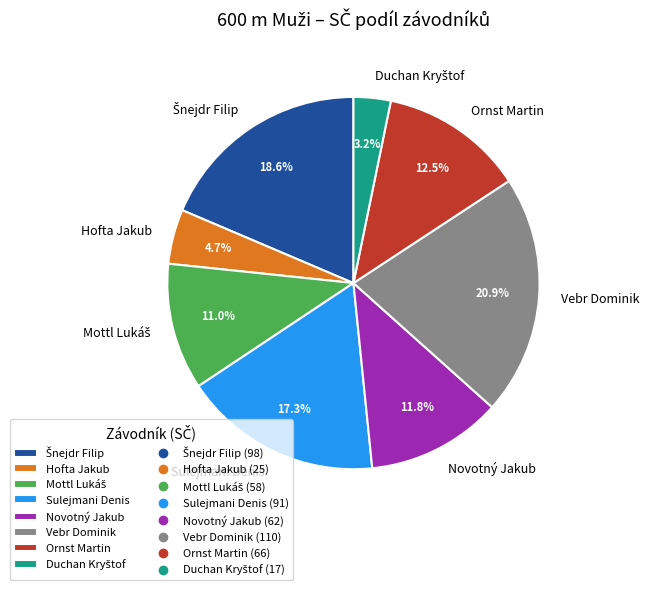

To the nearest percent, what percentage of the pie is Novotný Jakub?

12%